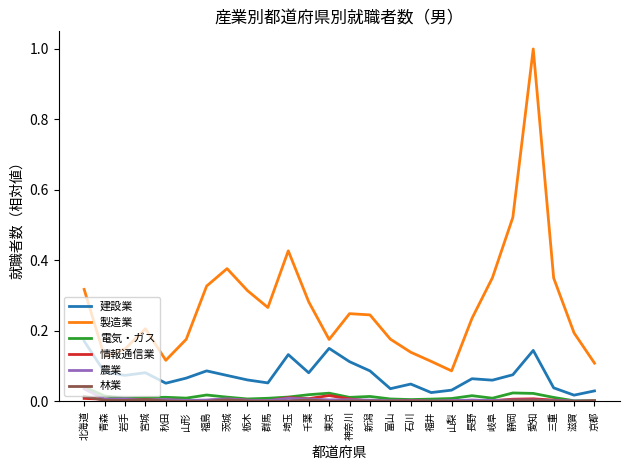

True or false: 建設業 and 情報通信業 intersect in this chart.

False